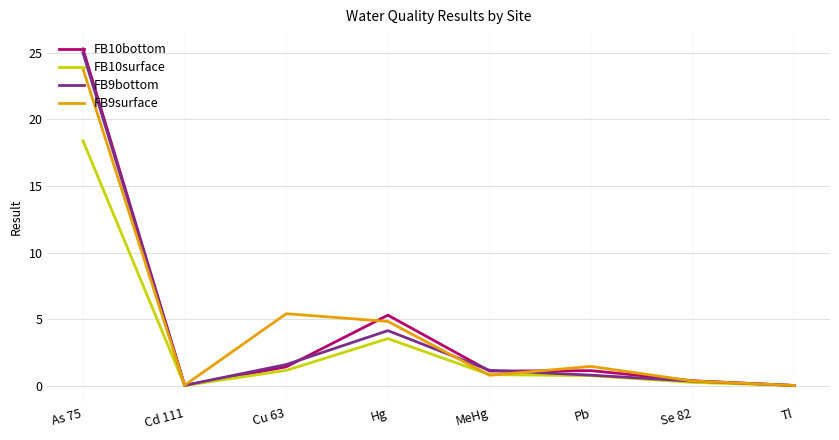

Between Se 82 and Tl, which series saw the biggest shift?

FB10bottom